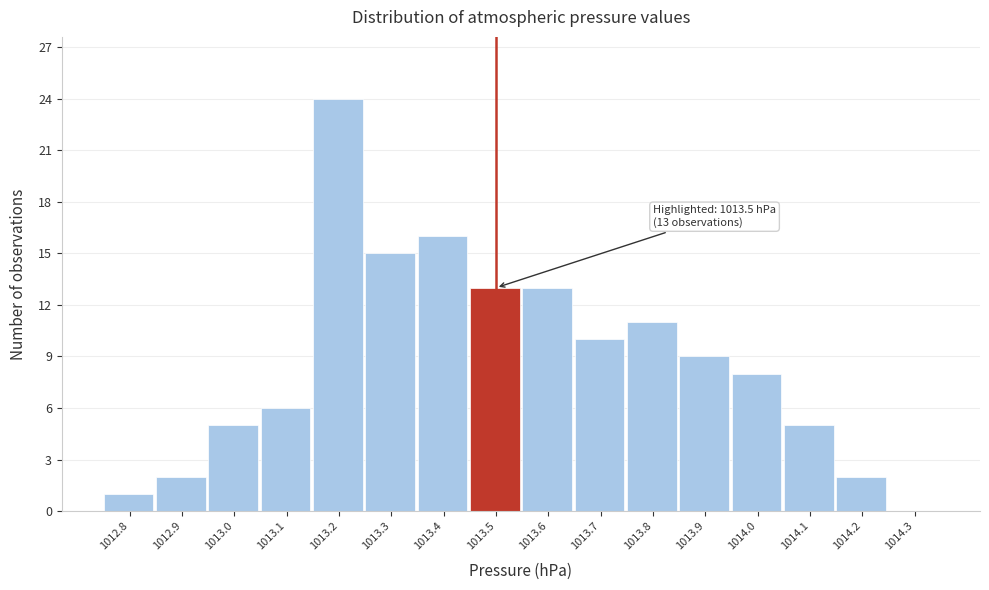

Reading left to right, list all the values displayed in this chart.

1012.8=1	1012.9=2	1013.0=5	1013.1=6	1013.2=24	1013.3=15	1013.4=16	1013.5=13	1013.6=13	1013.7=10	1013.8=11	1013.9=9	1014.0=8	1014.1=5	1014.2=2	1014.3=0